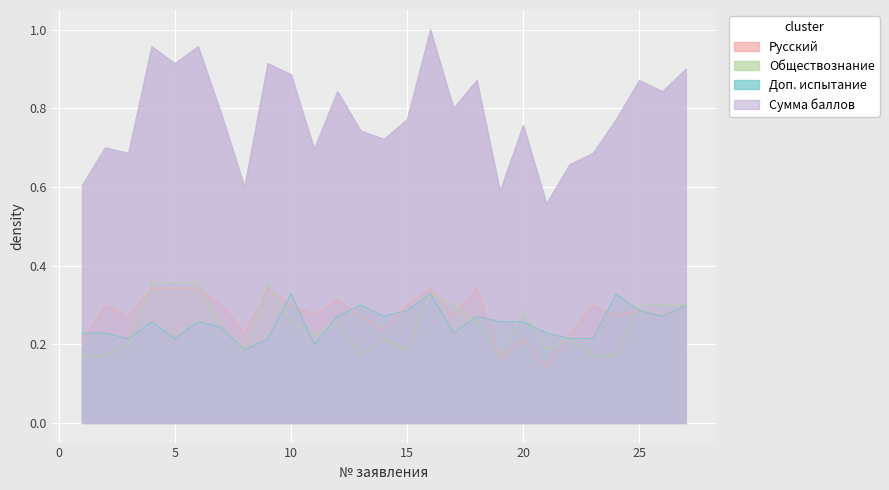

What is the sum of all Обществознание values?

6.7